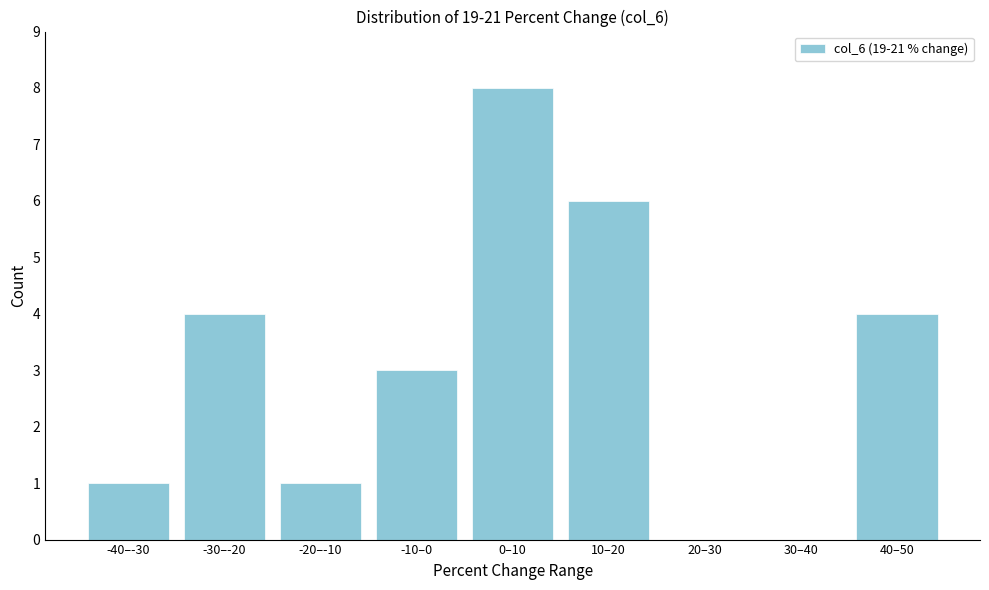

Reading right to left, list all the values displayed in this chart.

40–50=4	30–40=0	20–30=0	10–20=6	0–10=8	-10–0=3	-20–-10=1	-30–-20=4	-40–-30=1